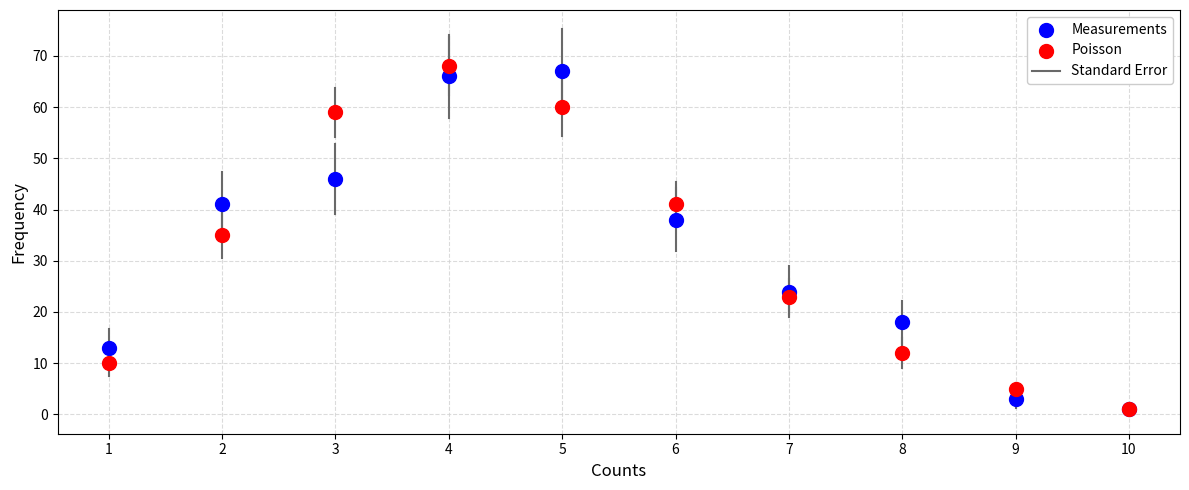

In the Poisson series, what Y value is closest to 34?

35